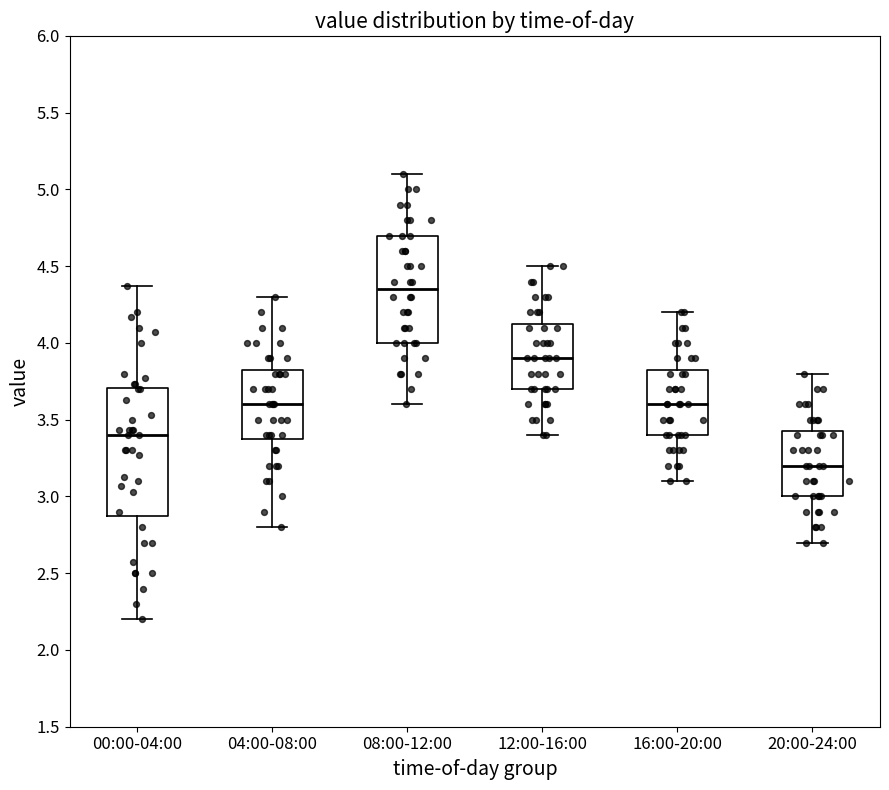

Reading left to right, read every box against the y-axis: the position of its median line, the range the box covers, and the ends of its whiskers. The values are not printed on the chart, so give them approximately, as read against the axis.

00:00-04:00: median 3.40, box 2.90 to 3.70, whiskers 2.20 to 4.35
04:00-08:00: median 3.60, box 3.40 to 3.85, whiskers 2.80 to 4.30
08:00-12:00: median 4.35, box 4.00 to 4.70, whiskers 3.60 to 5.10
12:00-16:00: median 3.90, box 3.70 to 4.15, whiskers 3.40 to 4.50
16:00-20:00: median 3.60, box 3.40 to 3.85, whiskers 3.10 to 4.20
20:00-24:00: median 3.20, box 3.00 to 3.45, whiskers 2.70 to 3.80